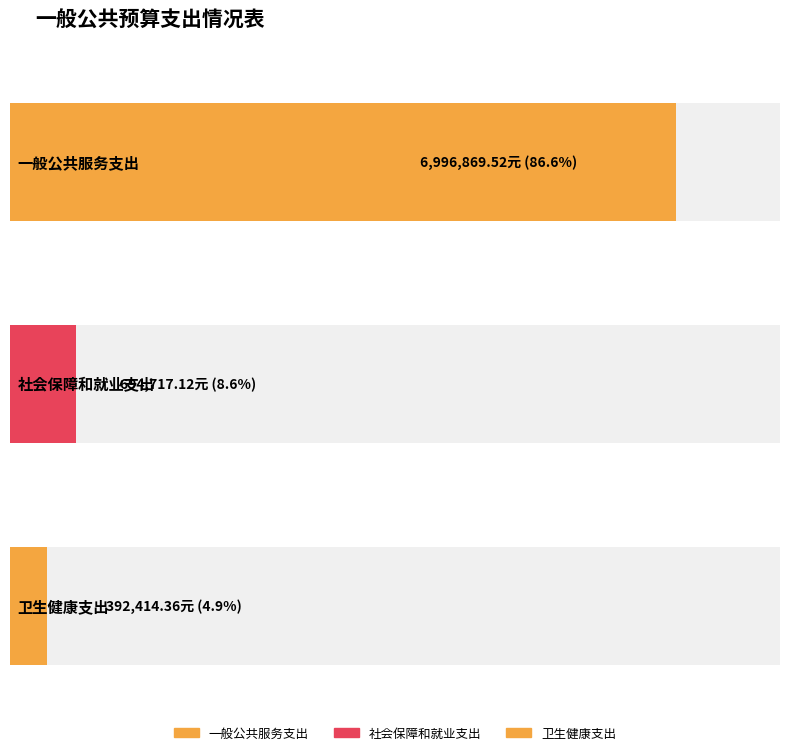

How many data points are less than 694717?

1